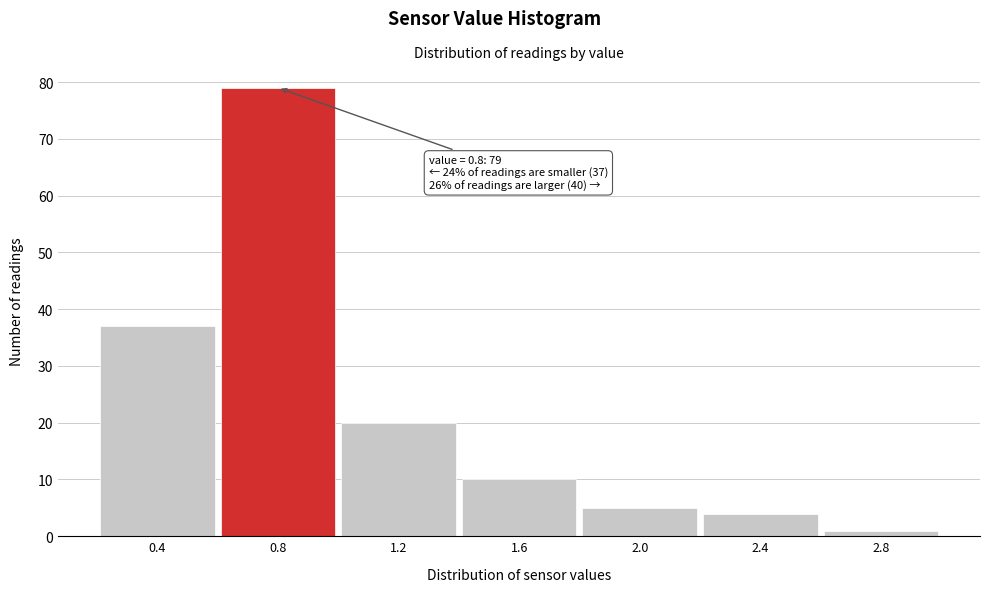

Which range on the x-axis has the tallest bar?

0.6 to 1.0